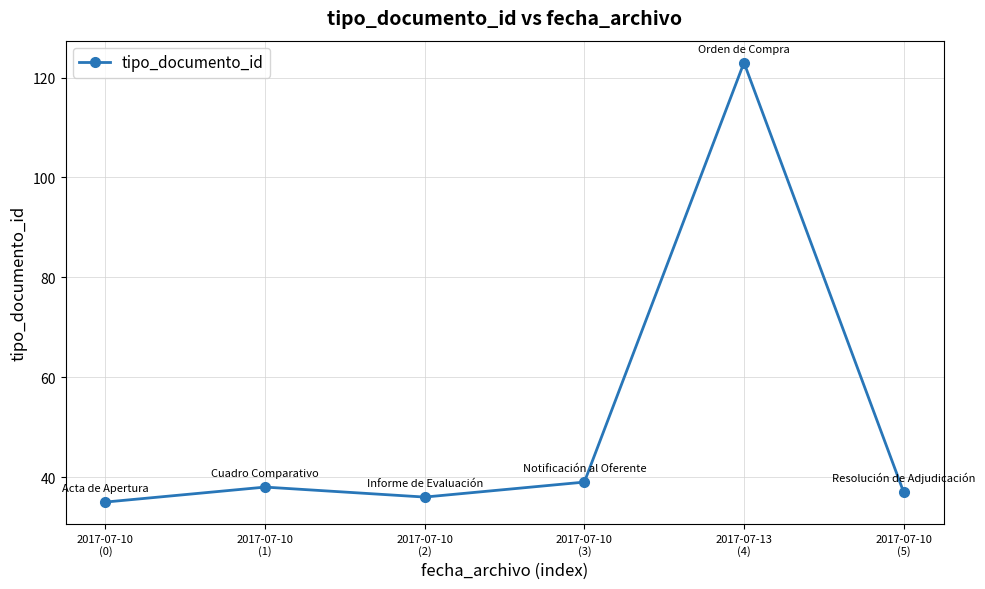

Reading right to left, transcribe all the data shown in this chart.

37	123	39	36	38	35